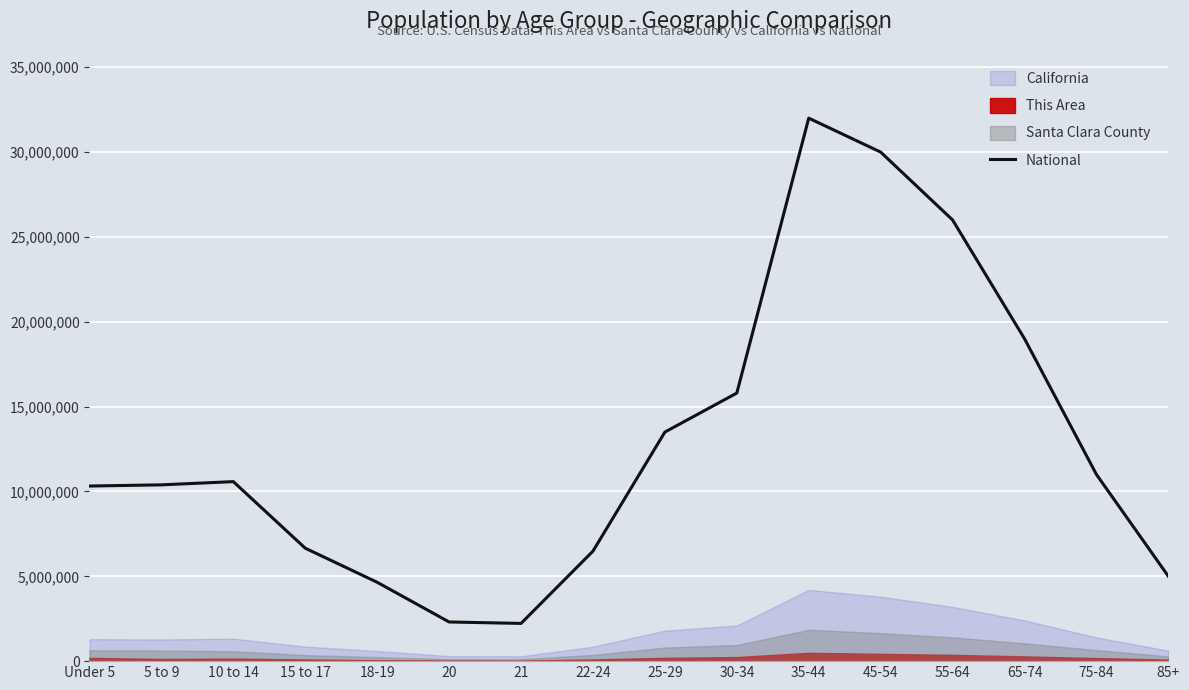

Count the number of values greater than 10579862.

7